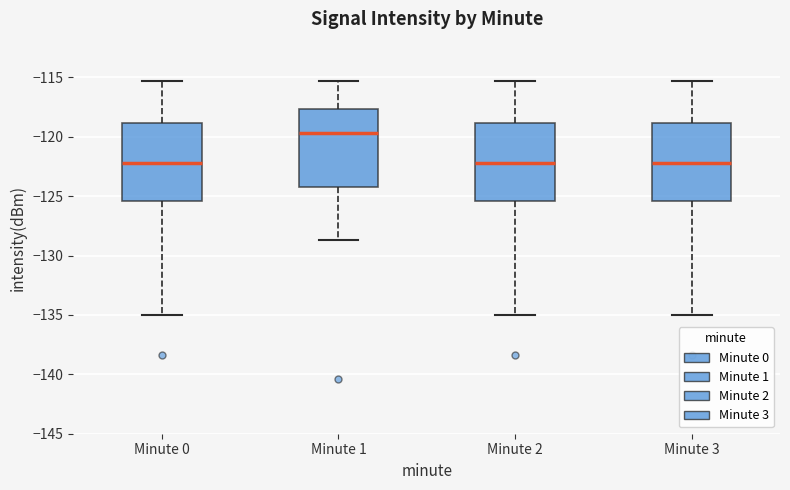

Reading left to right, read every box against the y-axis: the position of its median line, the range the box covers, and the ends of its whiskers. The values are not printed on the chart, so give them approximately, as read against the axis.

Minute 0: median -122.0, box -125.5 to -119.0, whiskers -135.0 to -115.5
Minute 1: median -119.5, box -124.0 to -117.5, whiskers -128.5 to -115.5
Minute 2: median -122.0, box -125.5 to -119.0, whiskers -135.0 to -115.5
Minute 3: median -122.0, box -125.5 to -119.0, whiskers -135.0 to -115.5